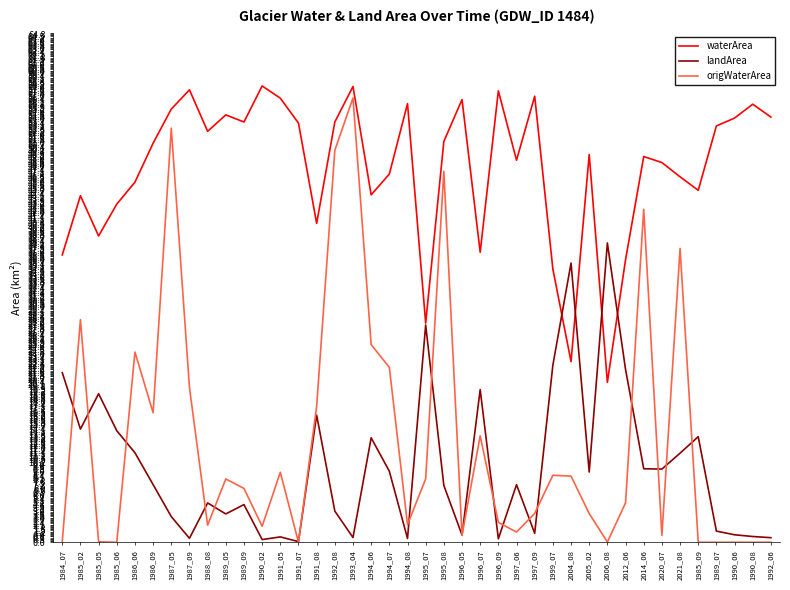

What is the spread (max minus min) of values at 1992_06?

54.2